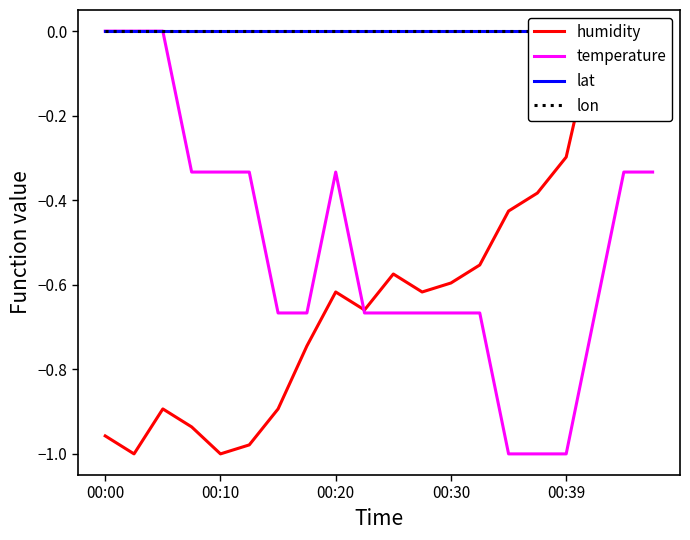

Rank the series at 17 from highest to lowest value.

humidity, lat, lon, temperature